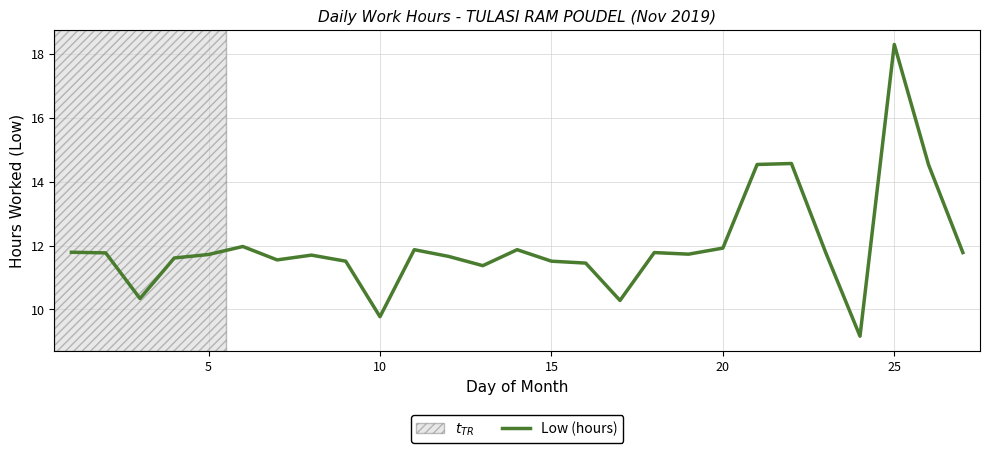

How many values exceed 11?

23